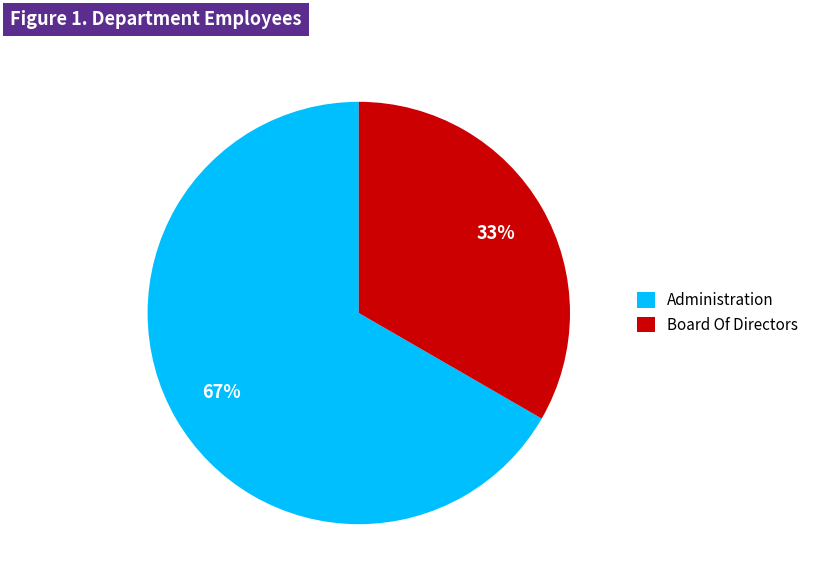

True or false: Board Of Directors accounts for 33% of the total.

True